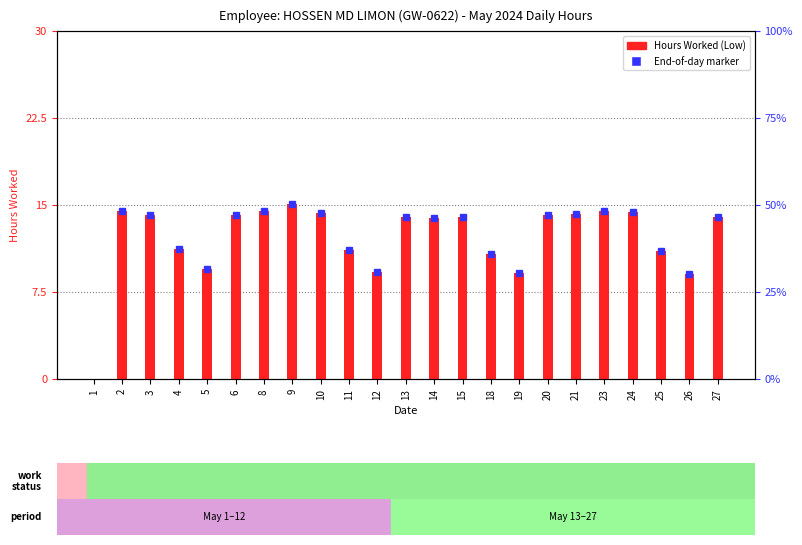

What is the sum of all values?

280.6